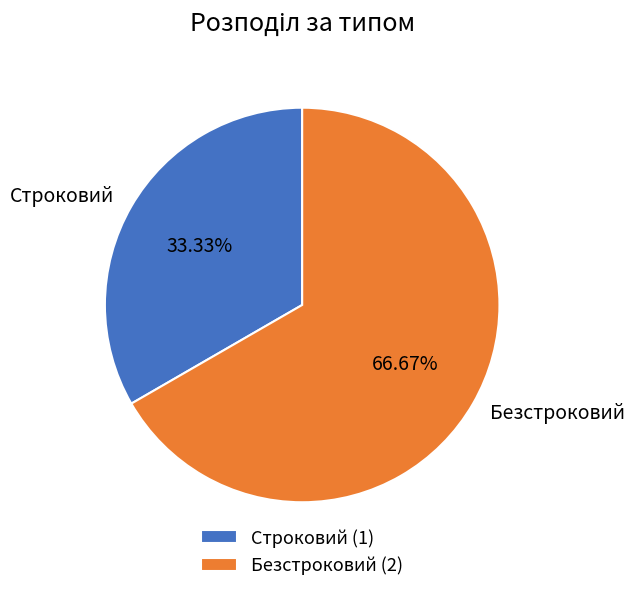

True or false: Безстроковий accounts for 75% of the total.

False